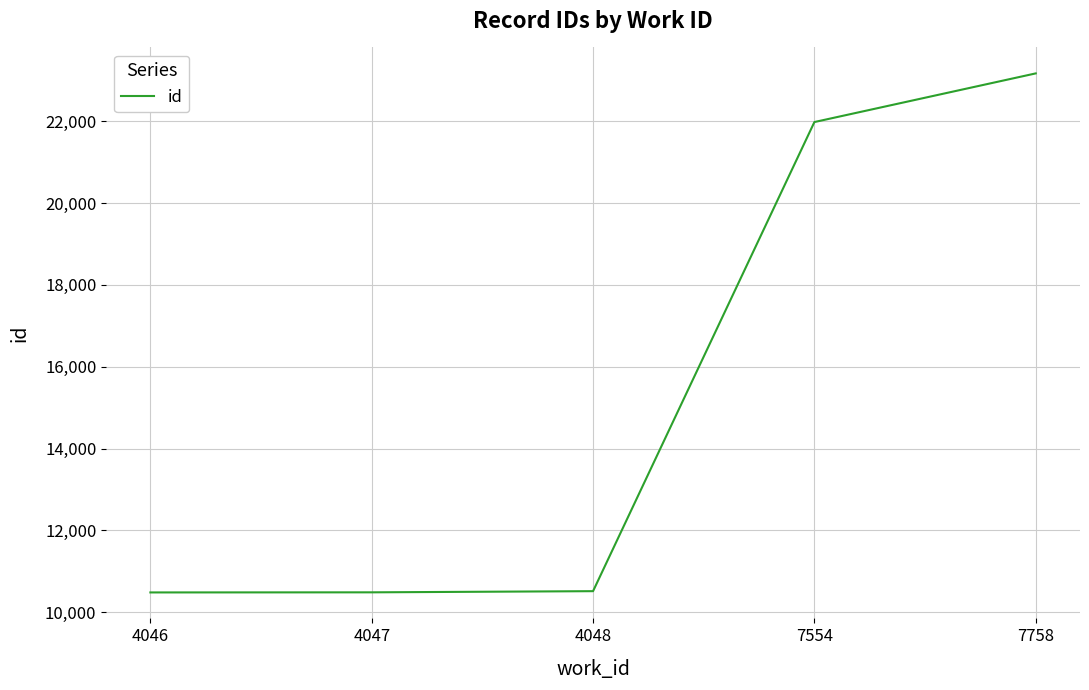

What is the greatest value displayed?

23171.0